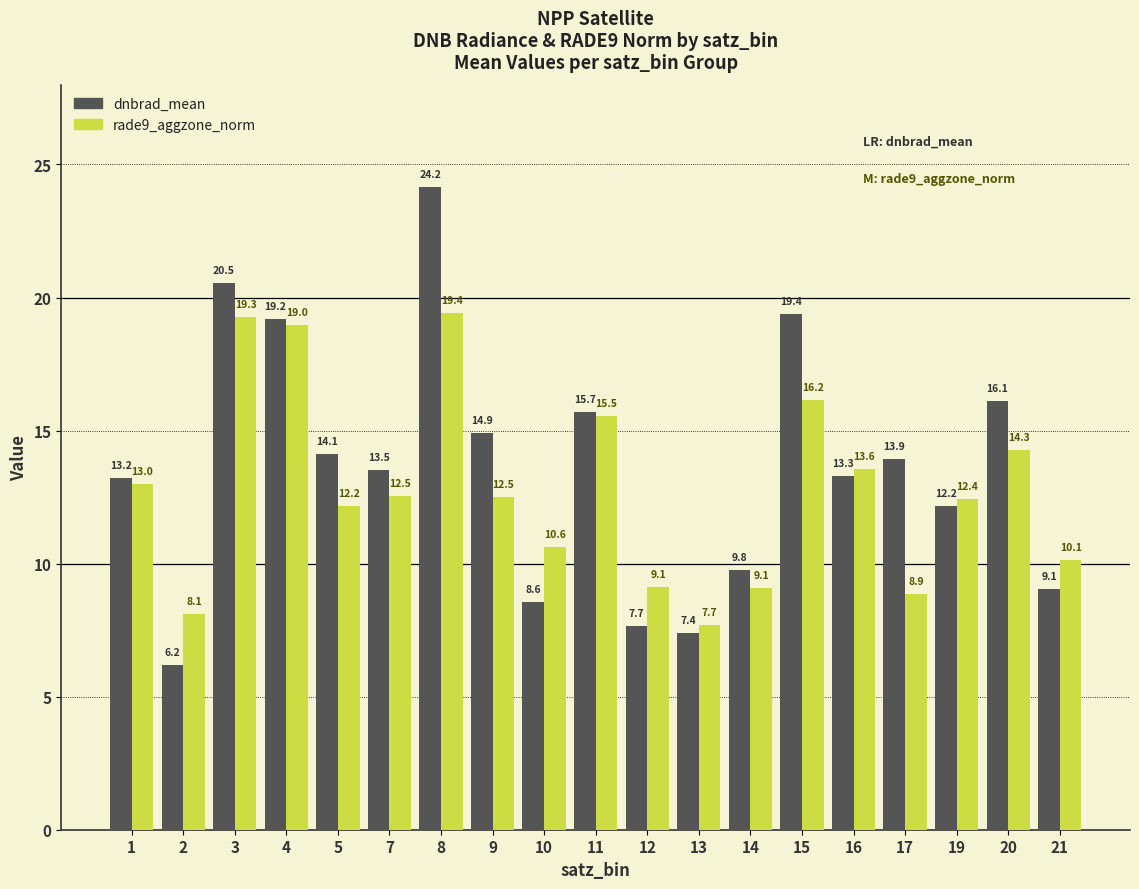

What are all the series names shown in the legend?

dnbrad_mean, rade9_aggzone_norm